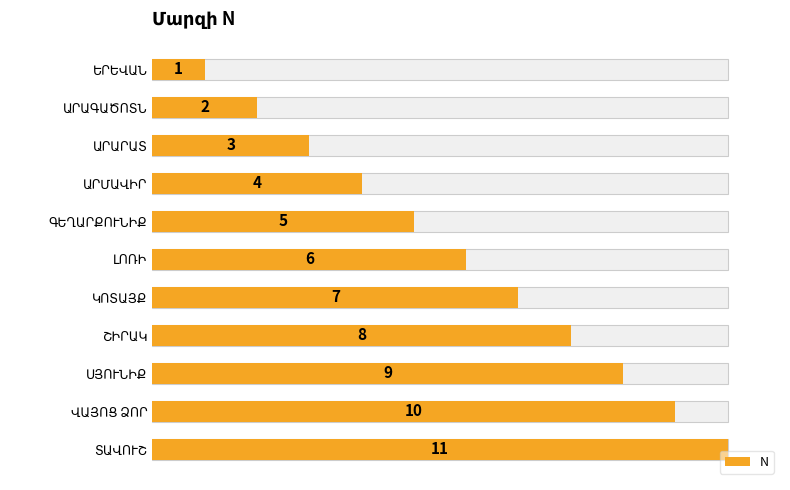

Read the value at ԱՐԱԳԱԾՈՏՆ.

2